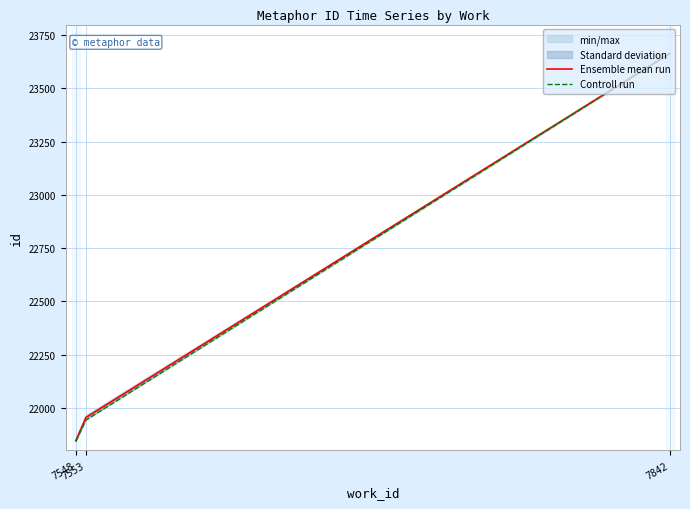

What are all the series names shown in the legend?

Ensemble mean run, Controll run